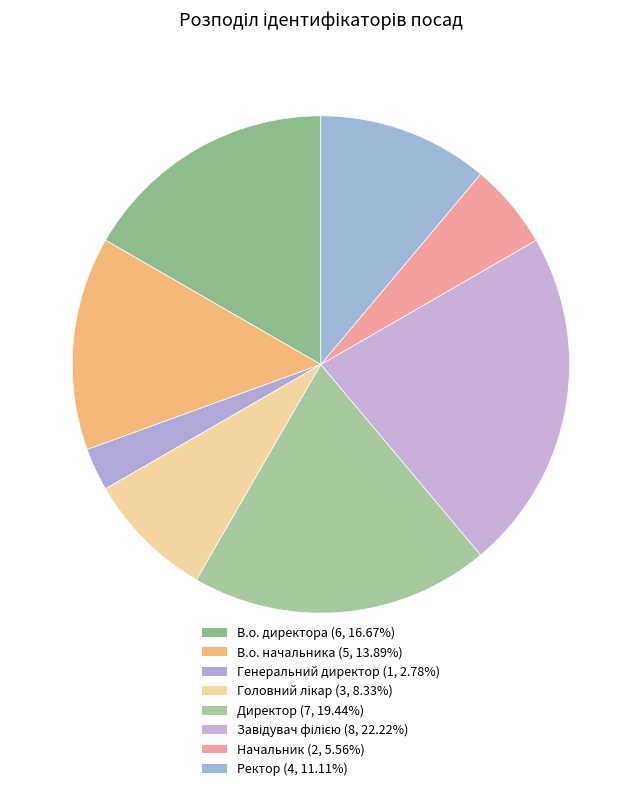

What percentage is the Директор slice, to the nearest percent?

19%